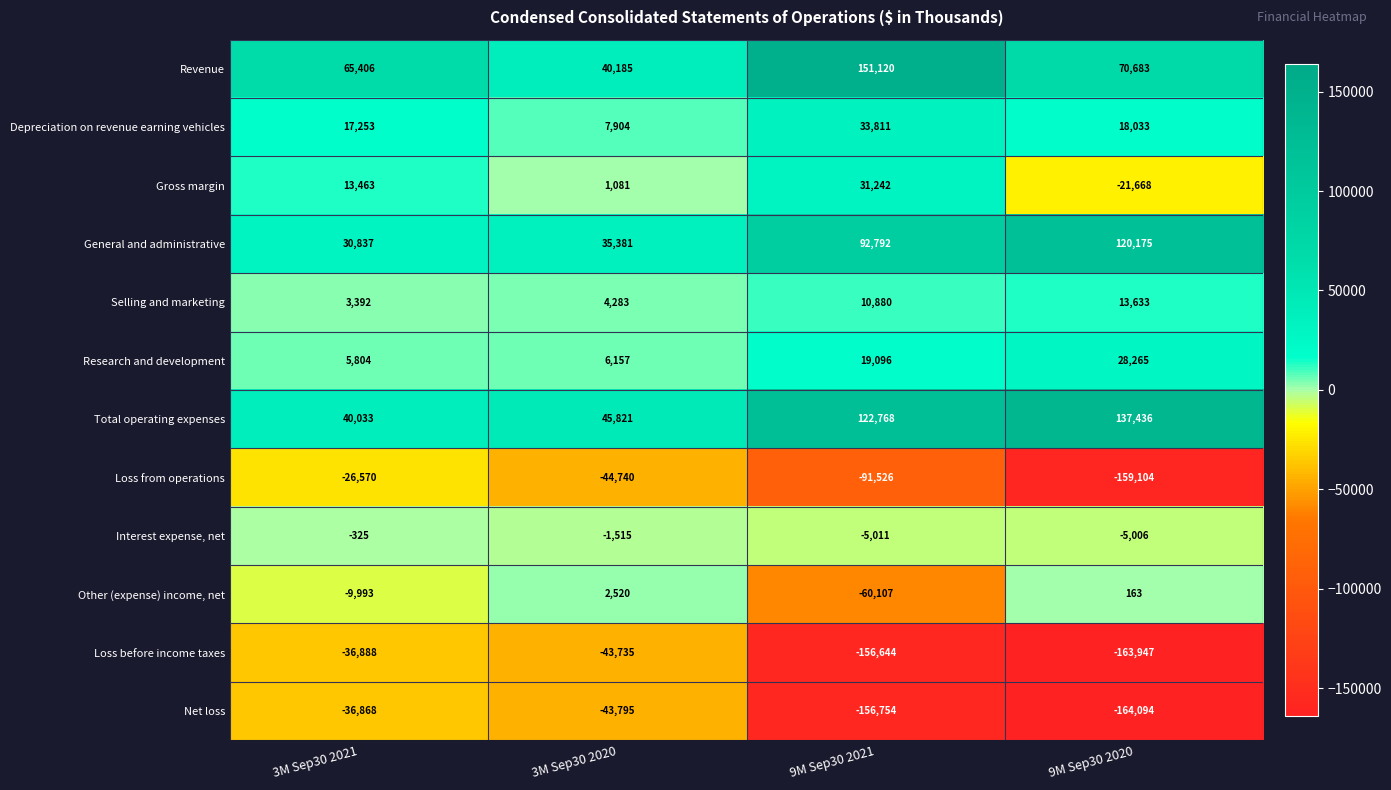

Which series has the largest total across all categories?

Total operating expenses